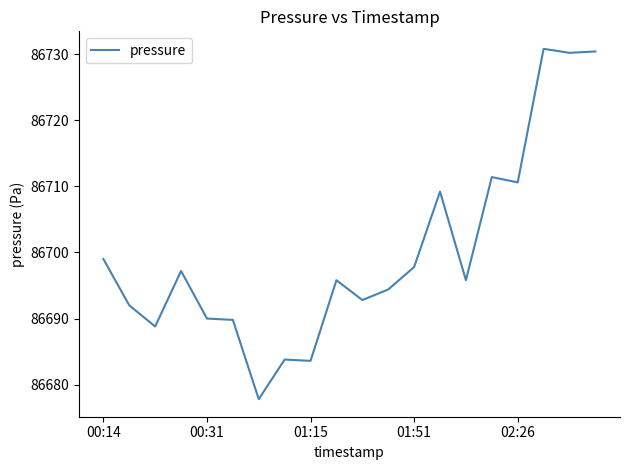

What is the greatest value displayed?

86730.8